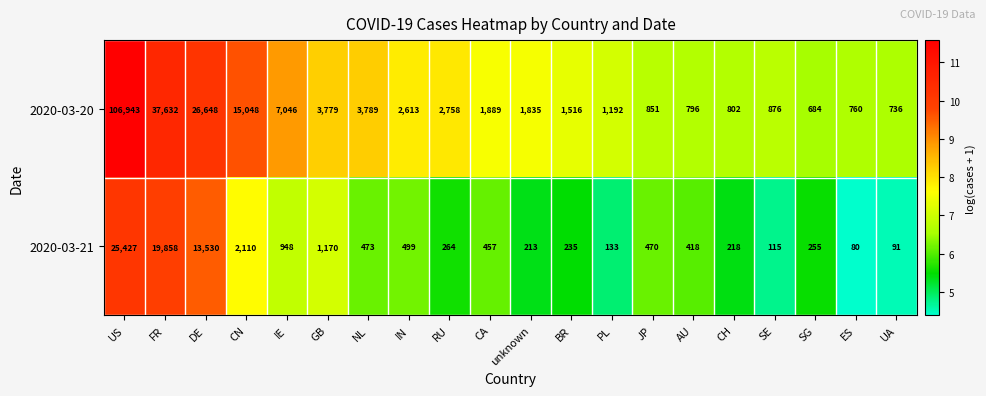

At CA, list the series in order from largest to smallest.

2020-03-20, 2020-03-21